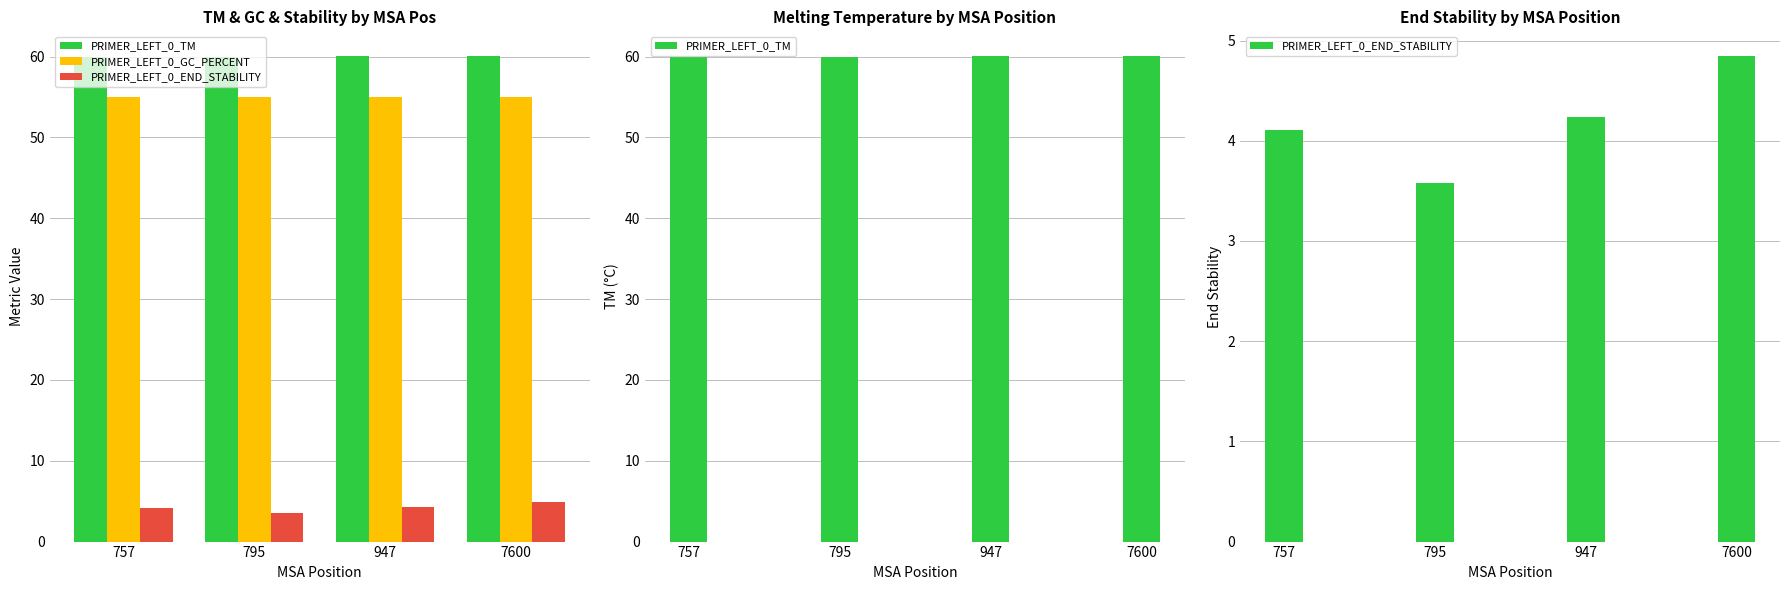

Between 757 and 795, which is larger?

757